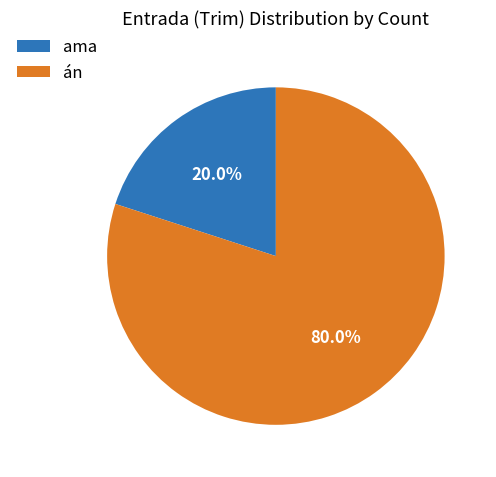

What percentage do án and ama together represent?

100.0%